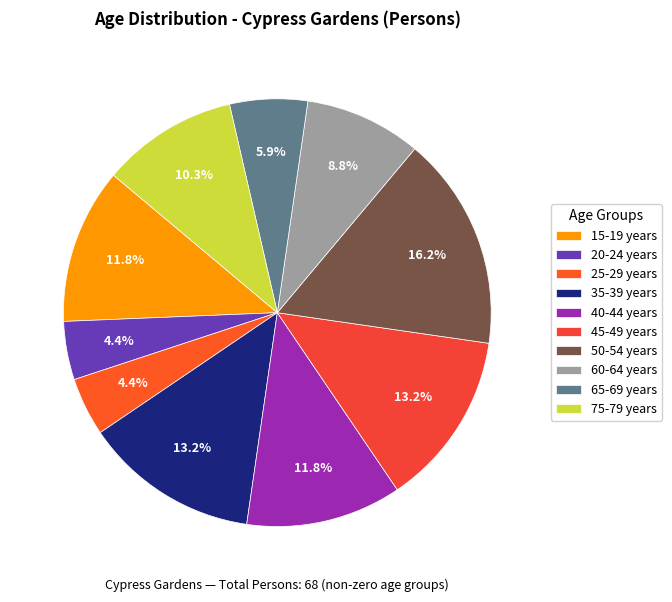

True or false: 50-54 years accounts for 16% of the total.

True